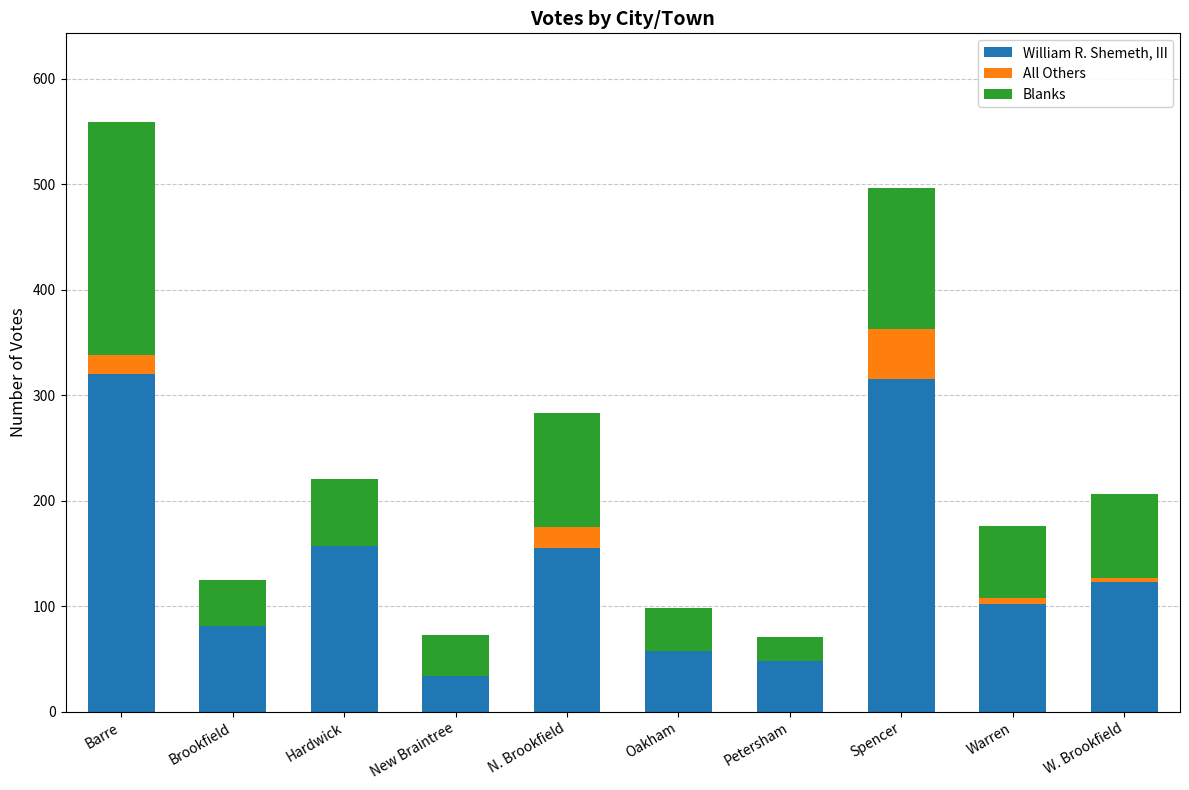

True or false: William R. Shemeth, III has a value of 58 at Oakham.

True